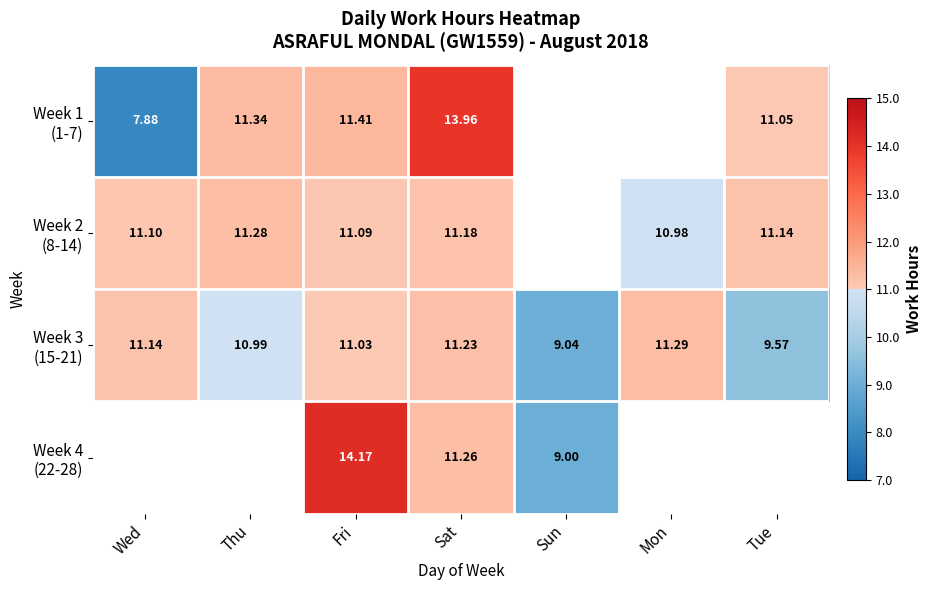

At which category is the sum across all series the highest?

Fri